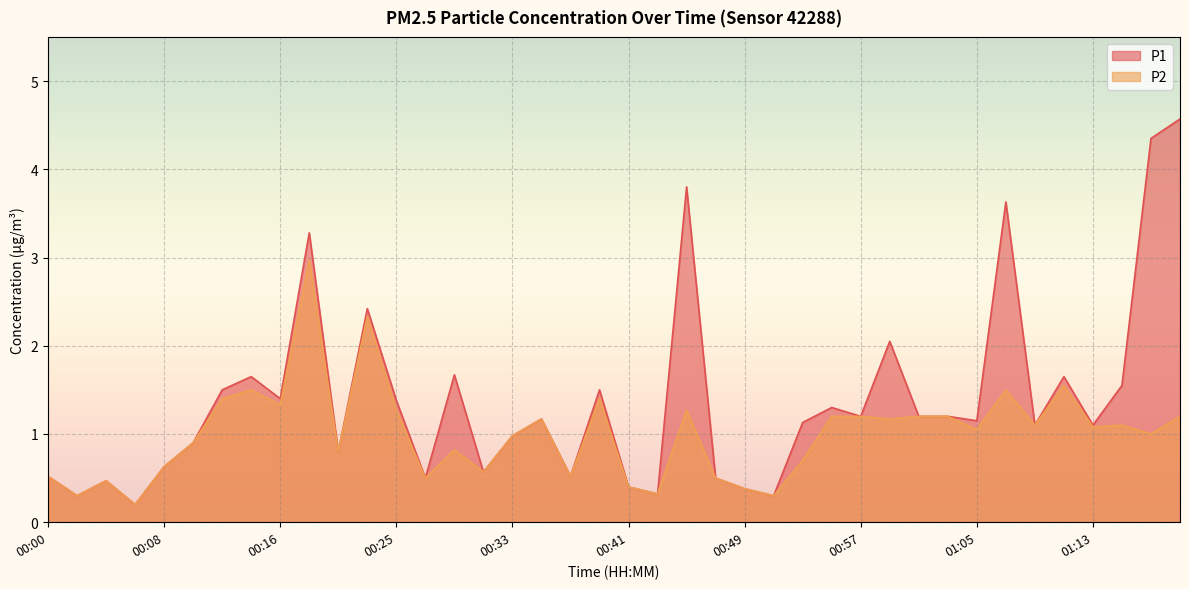

What are all the series names shown in the legend?

P1, P2